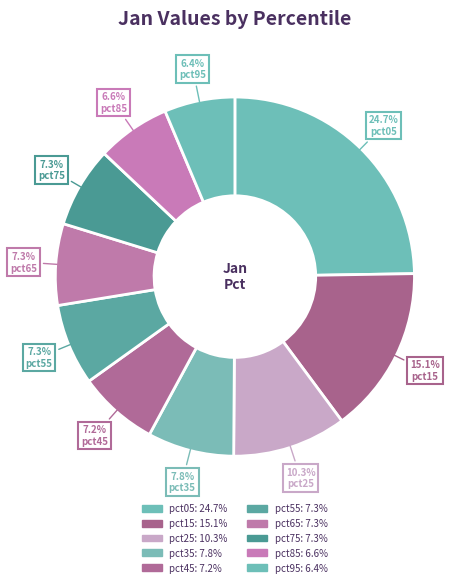

Count the number of slices in the pie.

10